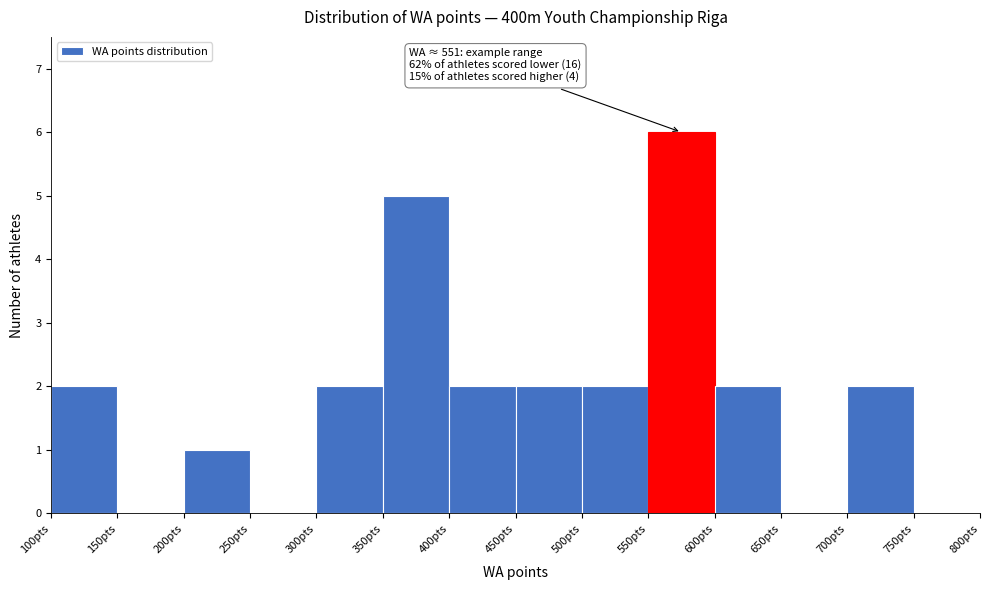

Which range on the x-axis has the tallest bar?

550 to 600